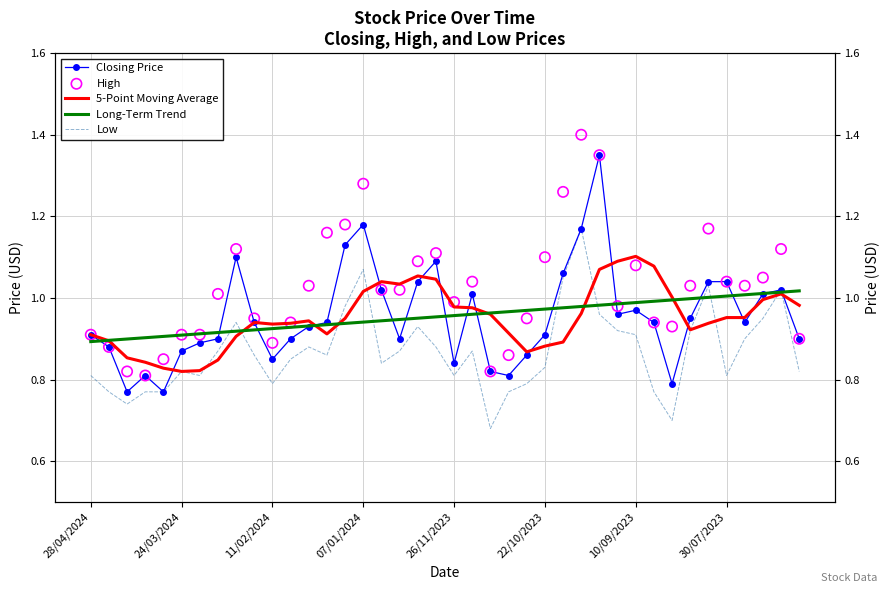

Which series has the widest spread of Y values?

High